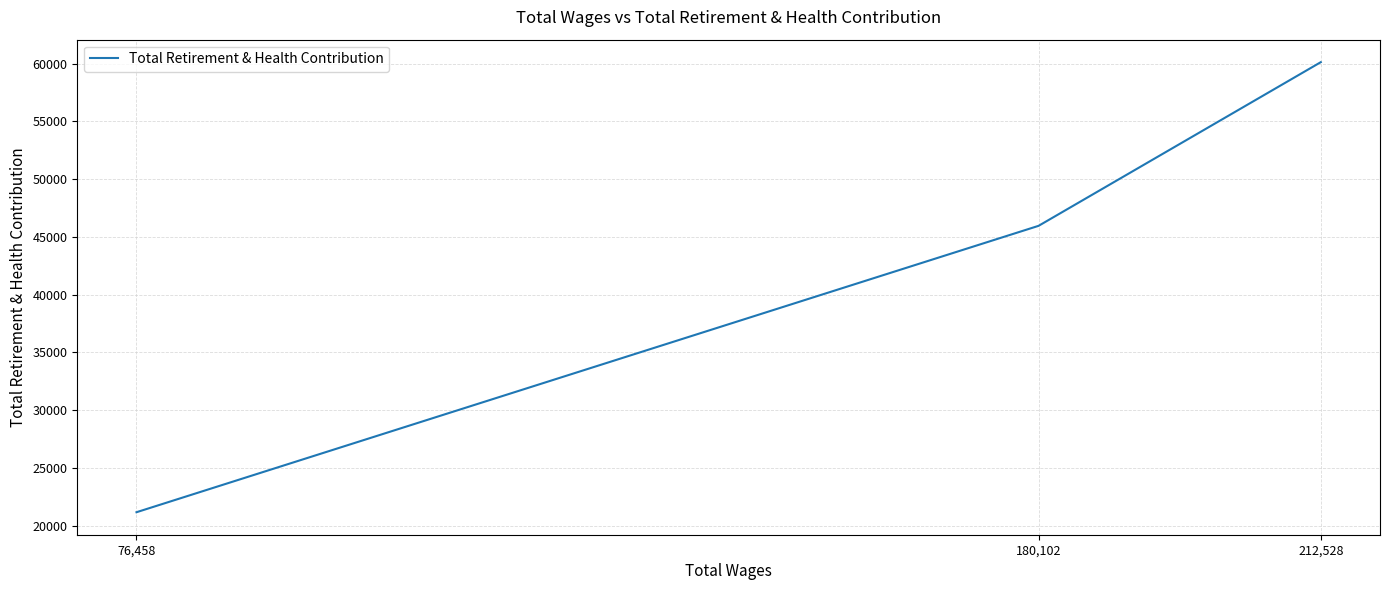

Reading left to right, extract all data points from this chart.

21164	45953	60120